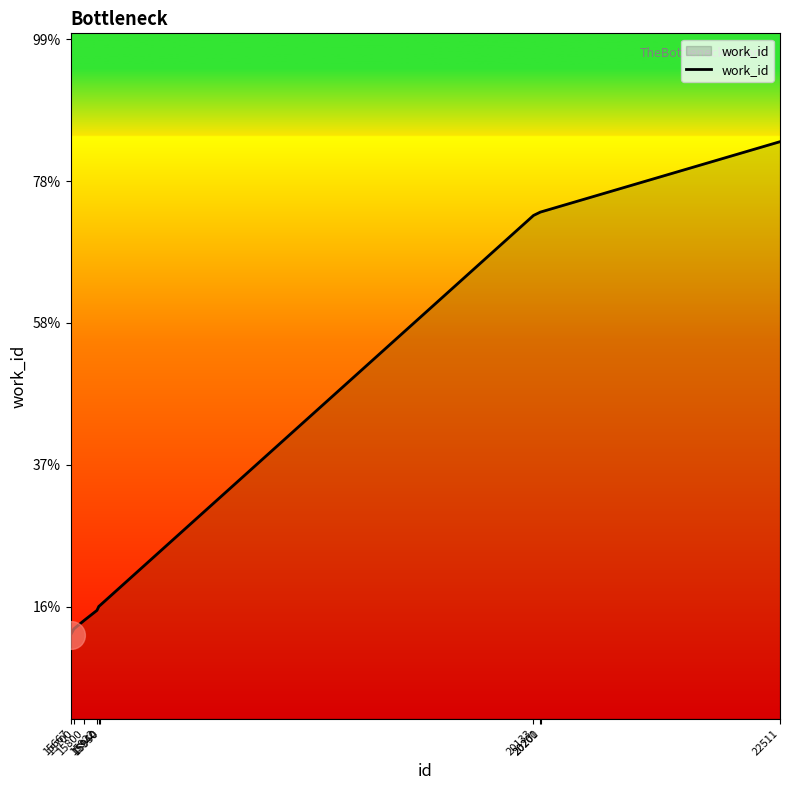

Between 15800 and 15940, which is larger?

15940